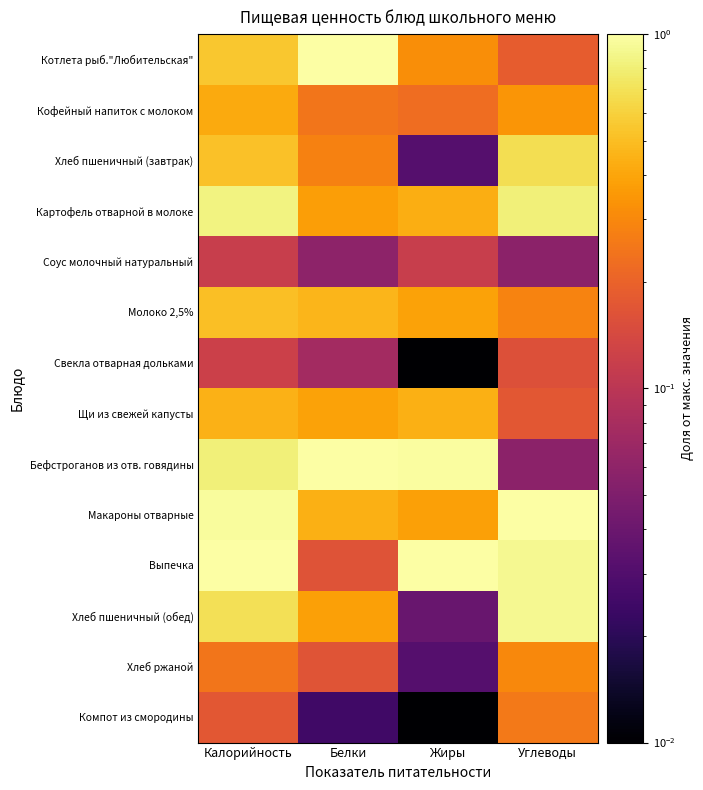

Which category has the lowest value across all series?

Жиры